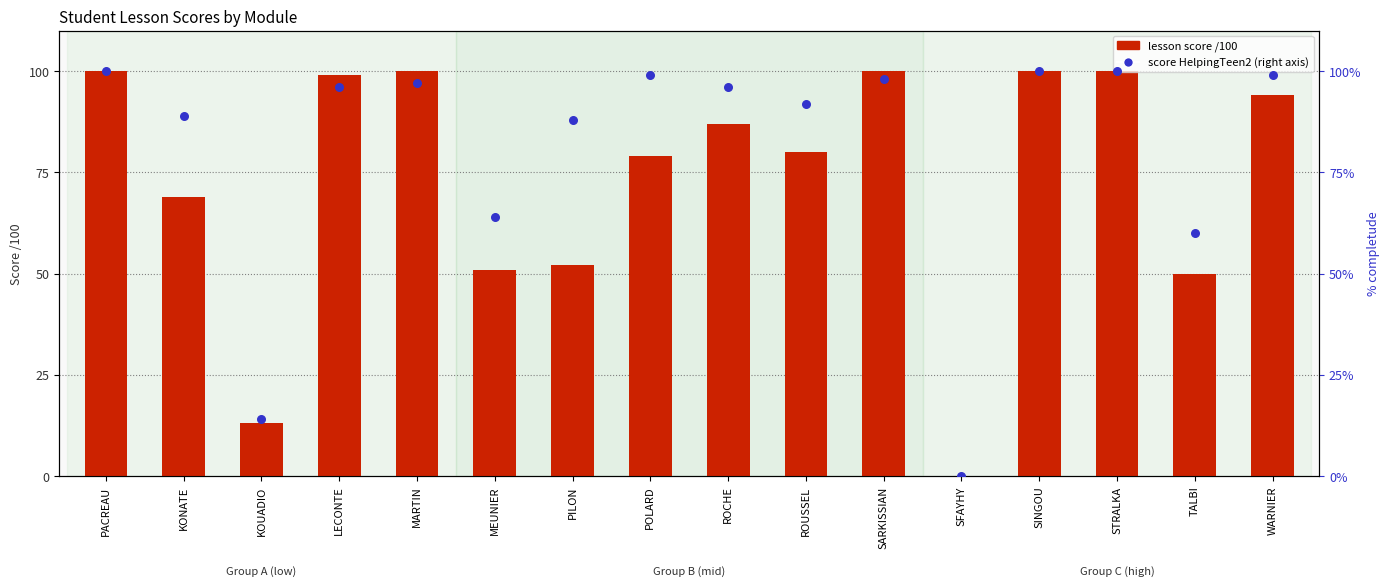

At which category is the sum across all series the highest?

PACREAU